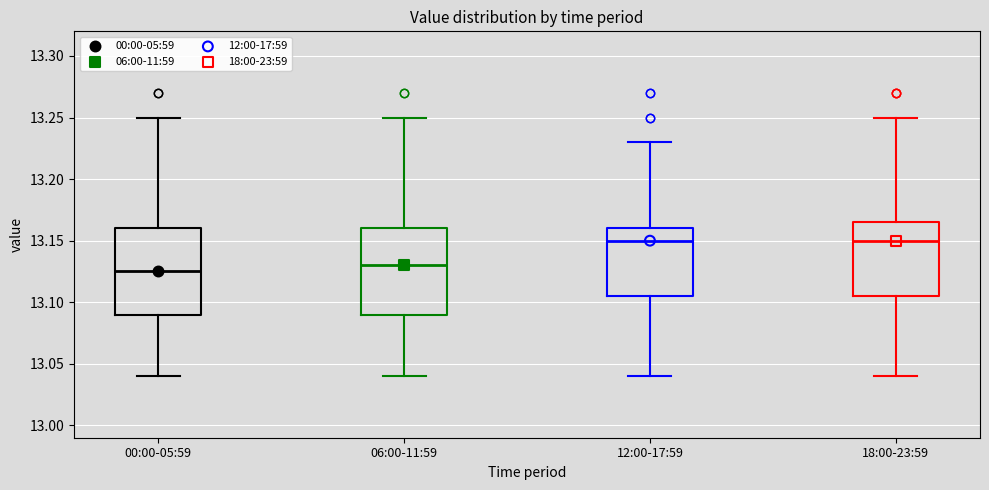

Where does the lower whisker of the box for 12:00-17:59 end on the y-axis? The values are not printed on the chart, so give them approximately, as read against the axis.

13.040